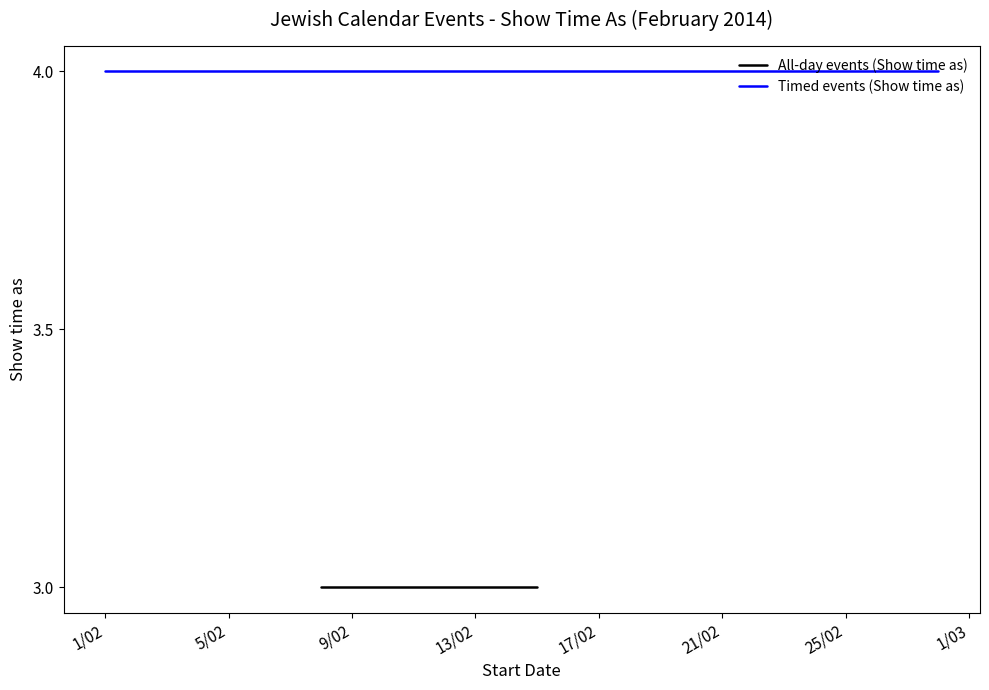

What are all the series names shown in the legend?

All-day events (Show time as), Timed events (Show time as)